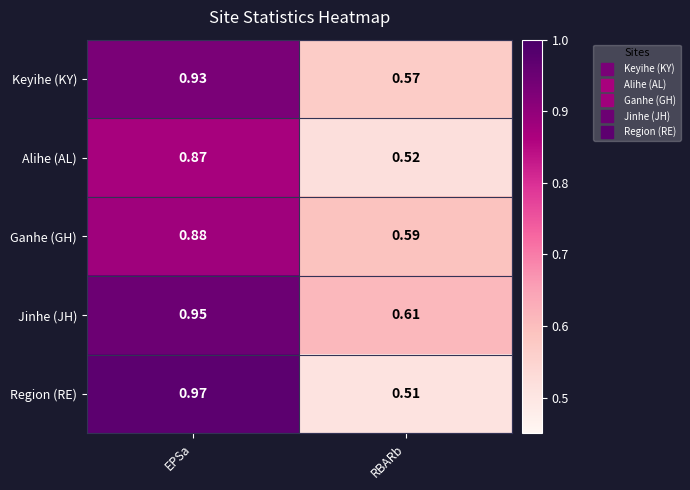

Which category has the lowest value in the Jinhe (JH) series?

RBARb